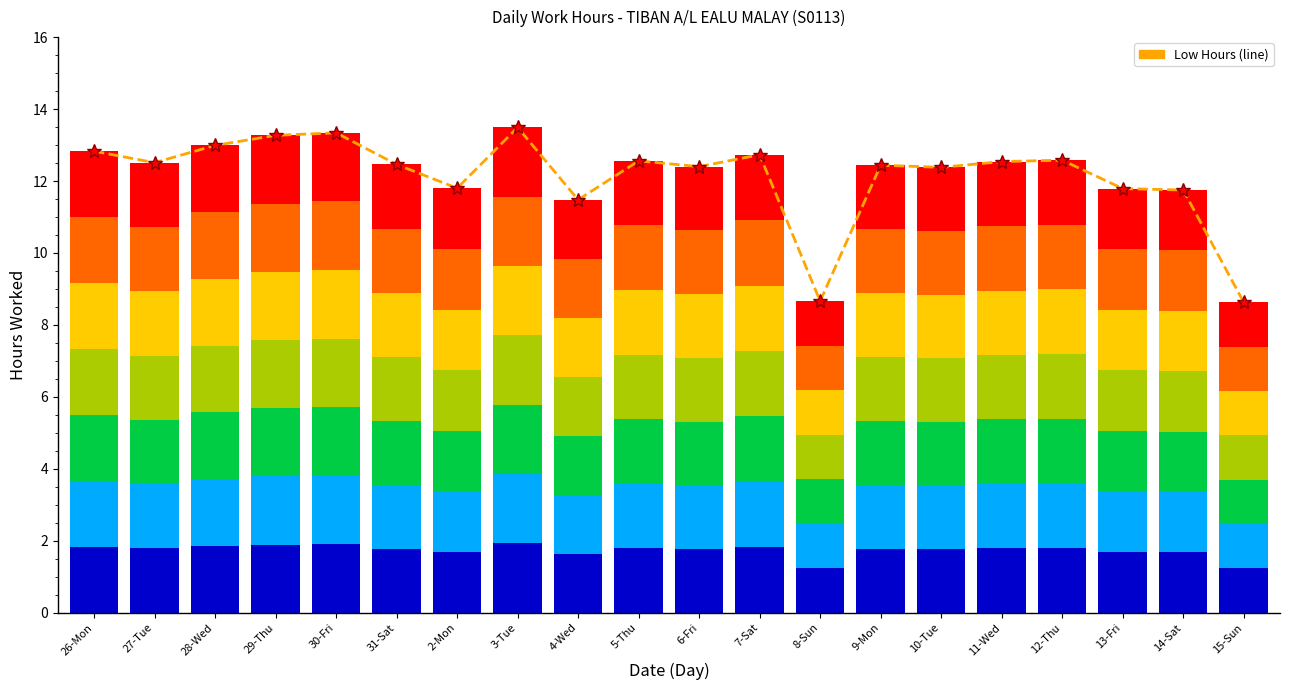

What is the value of the 10th bar from the left?

12.6